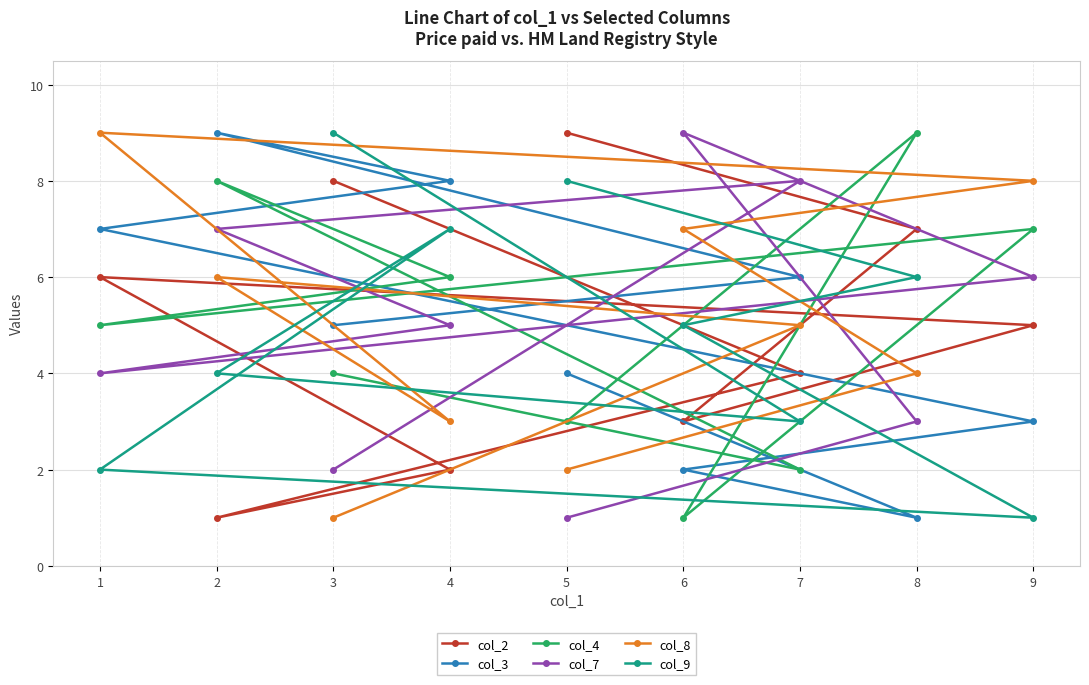

Reading left to right, what are all the values shown in this chart?

col_2: 1=6	2=1	3=8	4=2	5=9	6=3	7=4	8=7	9=5
col_3: 1=7	2=9	3=5	4=8	5=4	6=2	7=6	8=1	9=3
col_4: 1=5	2=8	3=4	4=6	5=3	6=1	7=2	8=9	9=7
col_7: 1=4	2=7	3=2	4=5	5=1	6=9	7=8	8=3	9=6
col_8: 1=9	2=6	3=1	4=3	5=2	6=7	7=5	8=4	9=8
col_9: 1=2	2=4	3=9	4=7	5=8	6=5	7=3	8=6	9=1